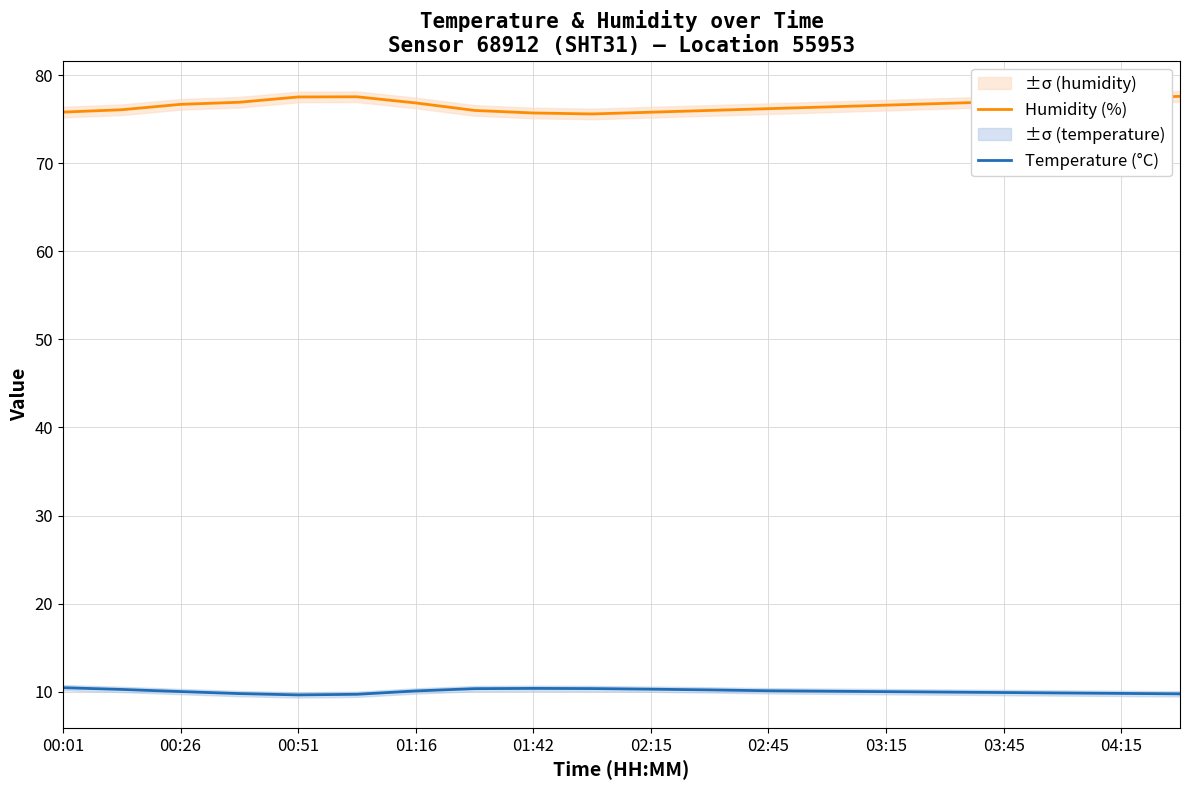

Rank the series at 00:01 from lowest to highest value.

Temperature (°C), Humidity (%)